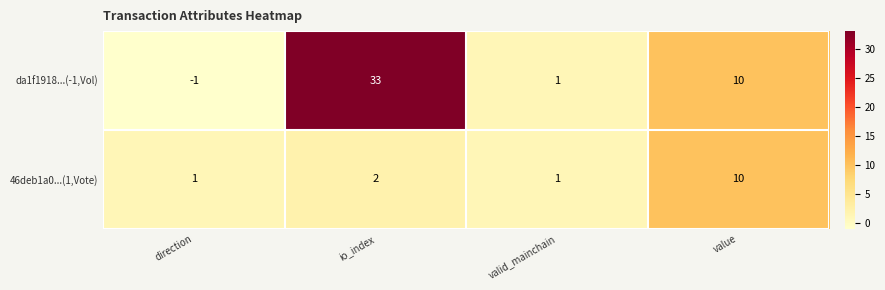

At which label does da1f1918...(-1,Vol) reach its peak?

io_index